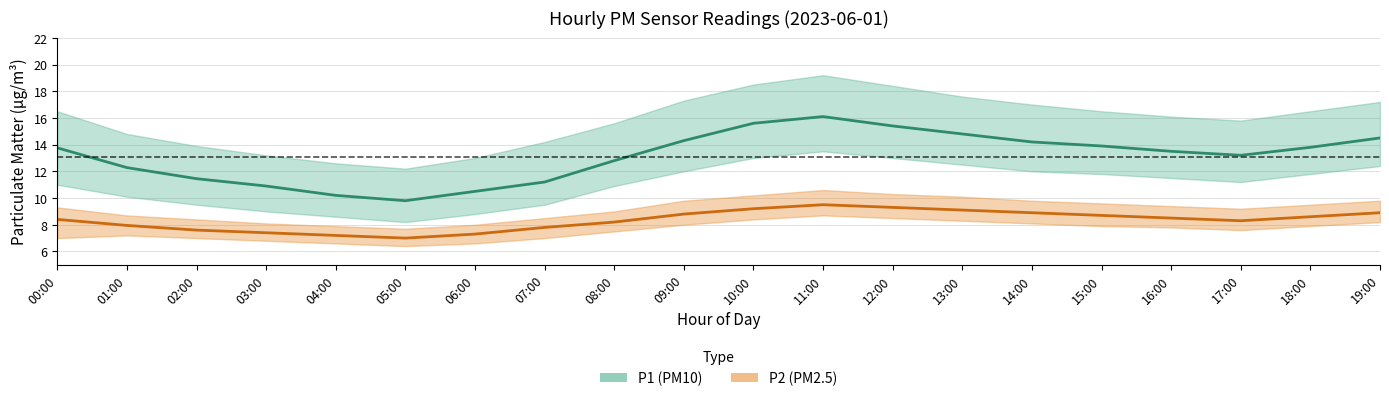

How many interior local valleys does the P1 (PM10 mean) series have?

2